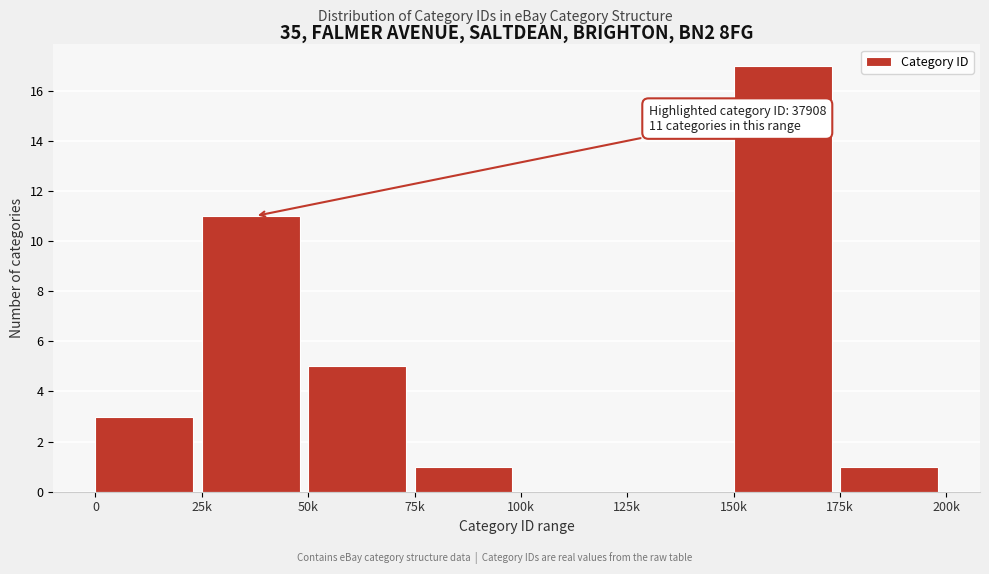

Reading left to right, extract all data points from this chart.

0=3	25k=11	50k=5	75k=1	100k=0	125k=0	150k=17	175k=1